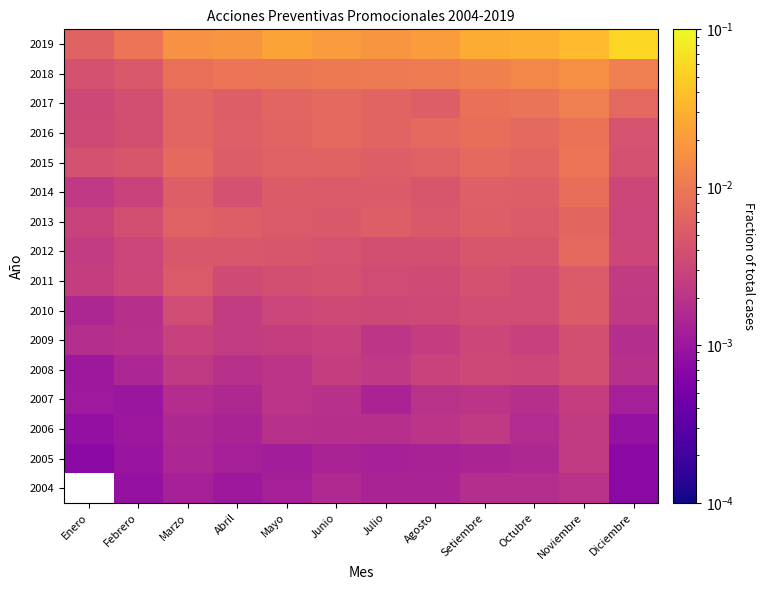

At which category is the sum across all series the highest?

Noviembre